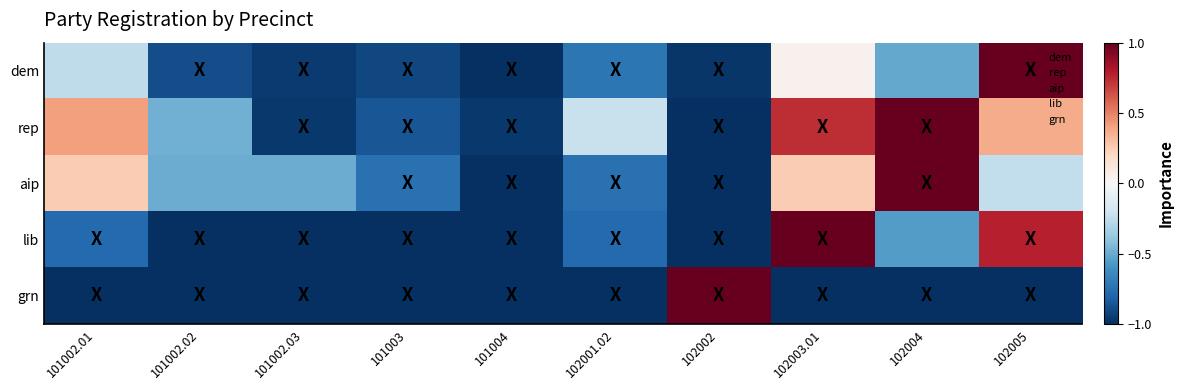

Reading left to right, list all the values displayed in this chart.

dem: 101002.01=-0.3	101002.02=-0.9	101002.03=-1.0	101003=-0.9	101004=-1.0	102001.02=-0.7	102002=-1.0	102003.01=0.0	102004=-0.5	102005=1.0
rep: 101002.01=0.4	101002.02=-0.5	101002.03=-1.0	101003=-0.9	101004=-1.0	102001.02=-0.2	102002=-1.0	102003.01=0.7	102004=1.0	102005=0.4
aip: 101002.01=0.2	101002.02=-0.5	101002.03=-0.5	101003=-0.8	101004=-1.0	102001.02=-0.8	102002=-1.0	102003.01=0.2	102004=1.0	102005=-0.2
lib: 101002.01=-0.8	101002.02=-1.0	101002.03=-1.0	101003=-1.0	101004=-1.0	102001.02=-0.8	102002=-1.0	102003.01=1.0	102004=-0.6	102005=0.8
grn: 101002.01=-1.0	101002.02=-1.0	101002.03=-1.0	101003=-1.0	101004=-1.0	102001.02=-1.0	102002=1.0	102003.01=-1.0	102004=-1.0	102005=-1.0